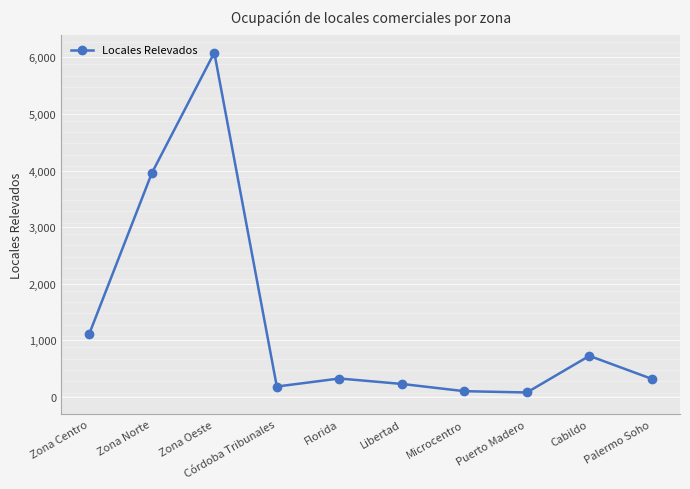

What is the ratio of the value at Zona Oeste to the value at Florida?

18.6